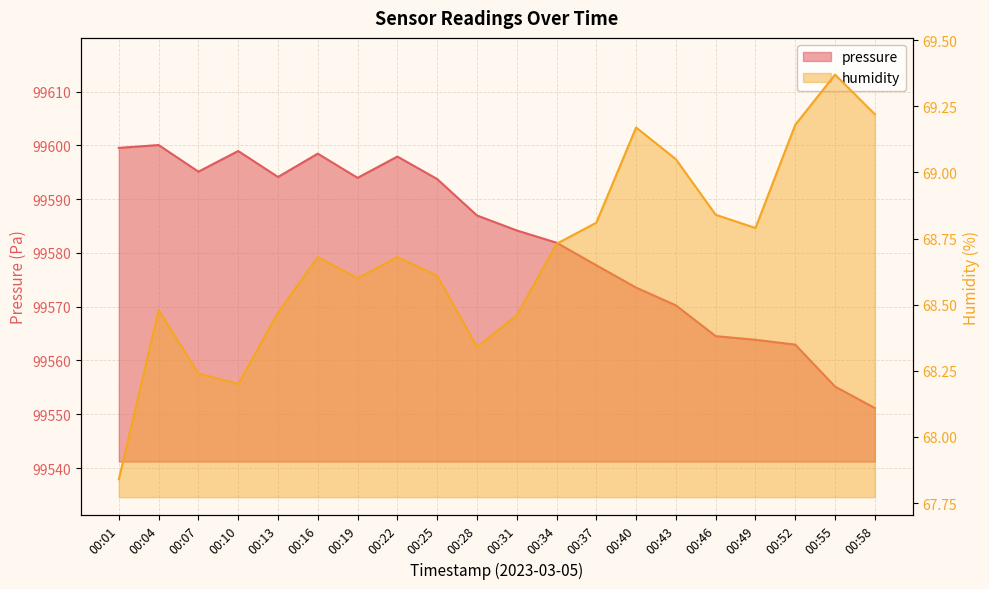

Where is the first local maximum for pressure?

00:04